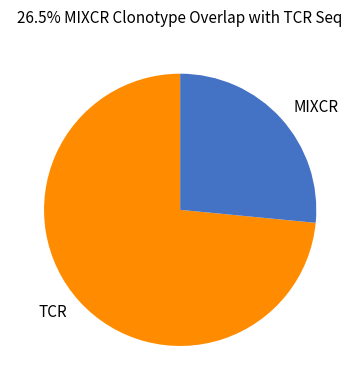

Do MIXCR and TCR together represent more than half of the pie?

Yes